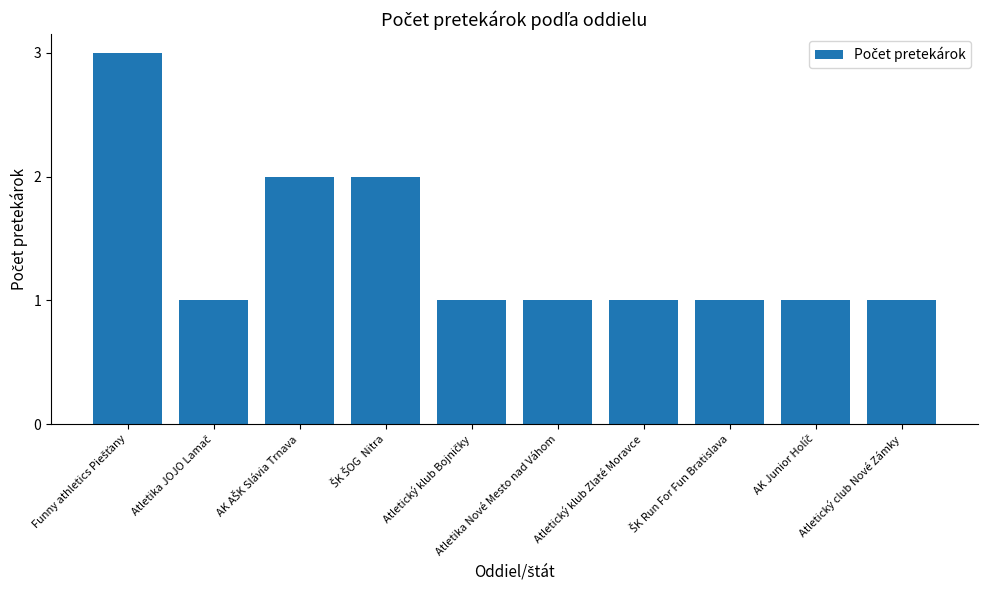

Is it true that the value at Atletický klub Zlaté Moravce is 2?

False